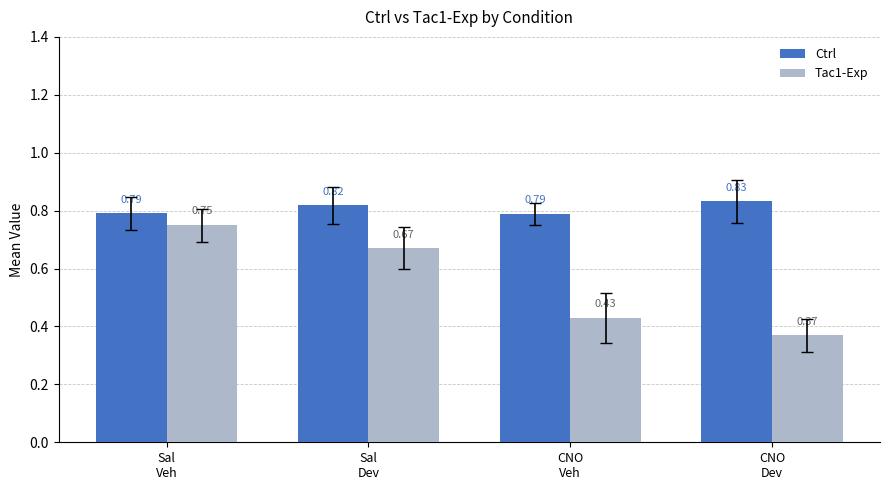

Which series has the widest spread of values?

Tac1-Exp